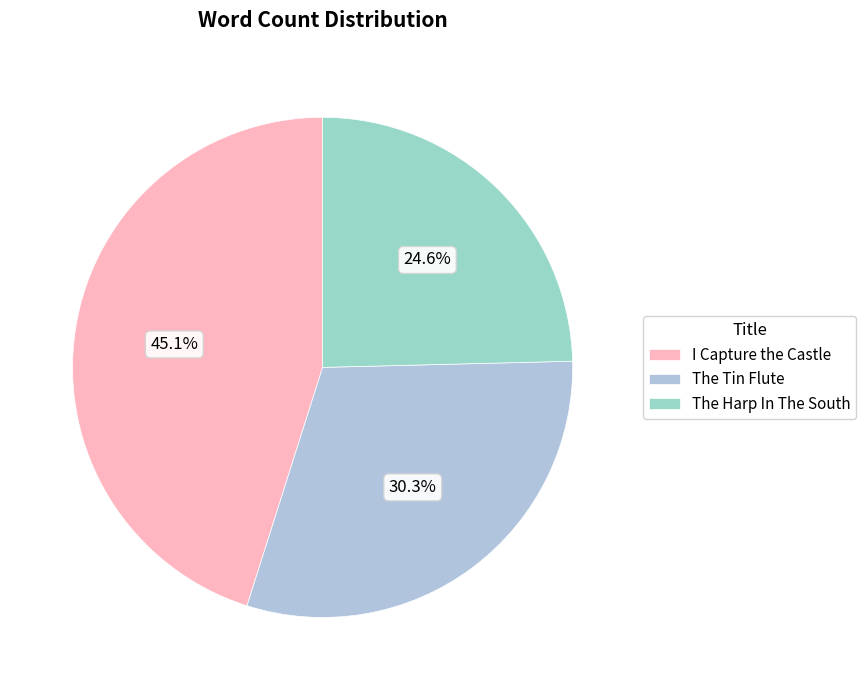

To the nearest percent, what is the average slice percentage?

33%